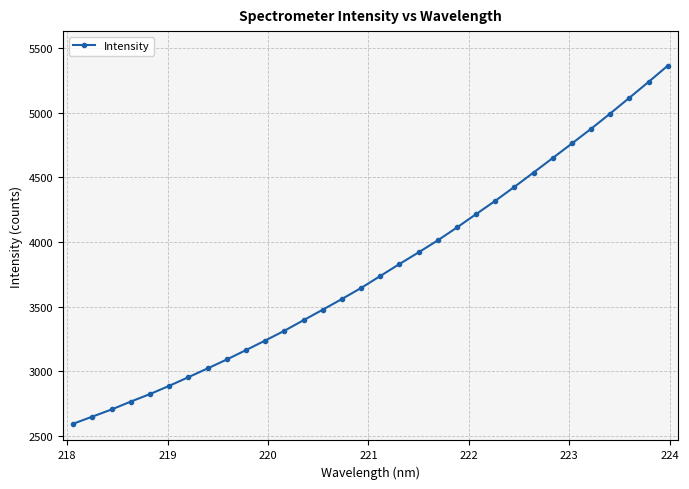

Reading right to left, what are all the values shown in this chart?

5365.2	5239.8	5117.0	4995.2	4876.8	4763.1	4650.4	4538.2	4427.0	4318.9	4215.8	4112.3	4012.6	3919.6	3829.2	3736.3	3643.7	3558.3	3475.4	3394.2	3312.1	3236.5	3162.6	3089.9	3020.7	2952.8	2885.8	2822.2	2764.0	2702.9	2647.6	2592.4